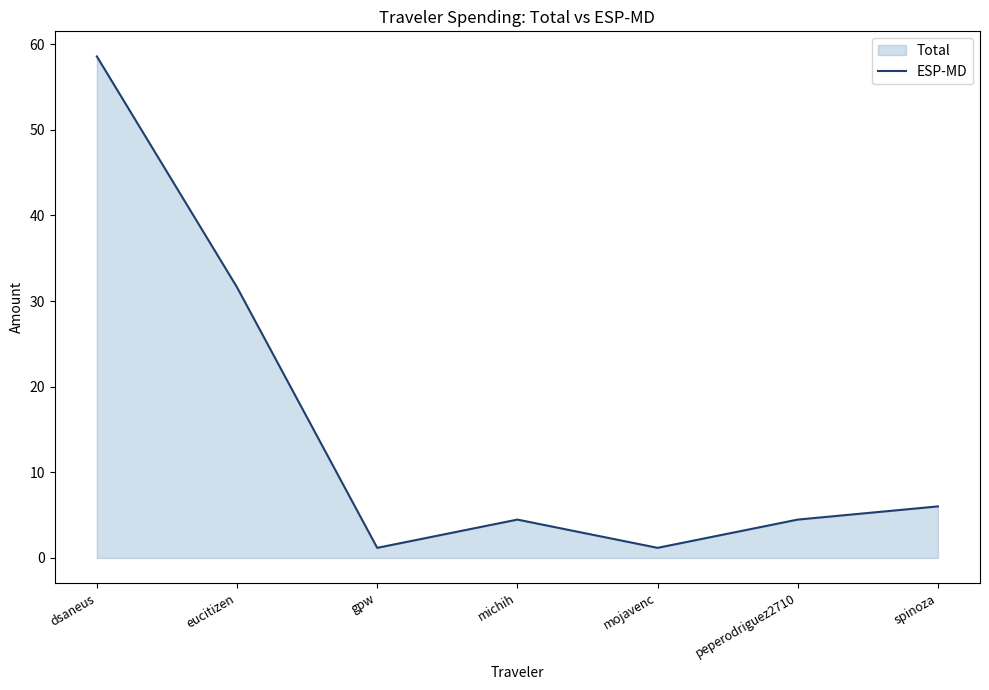

The chart shows a value of 96.8 at dsaneus. True or false?

False